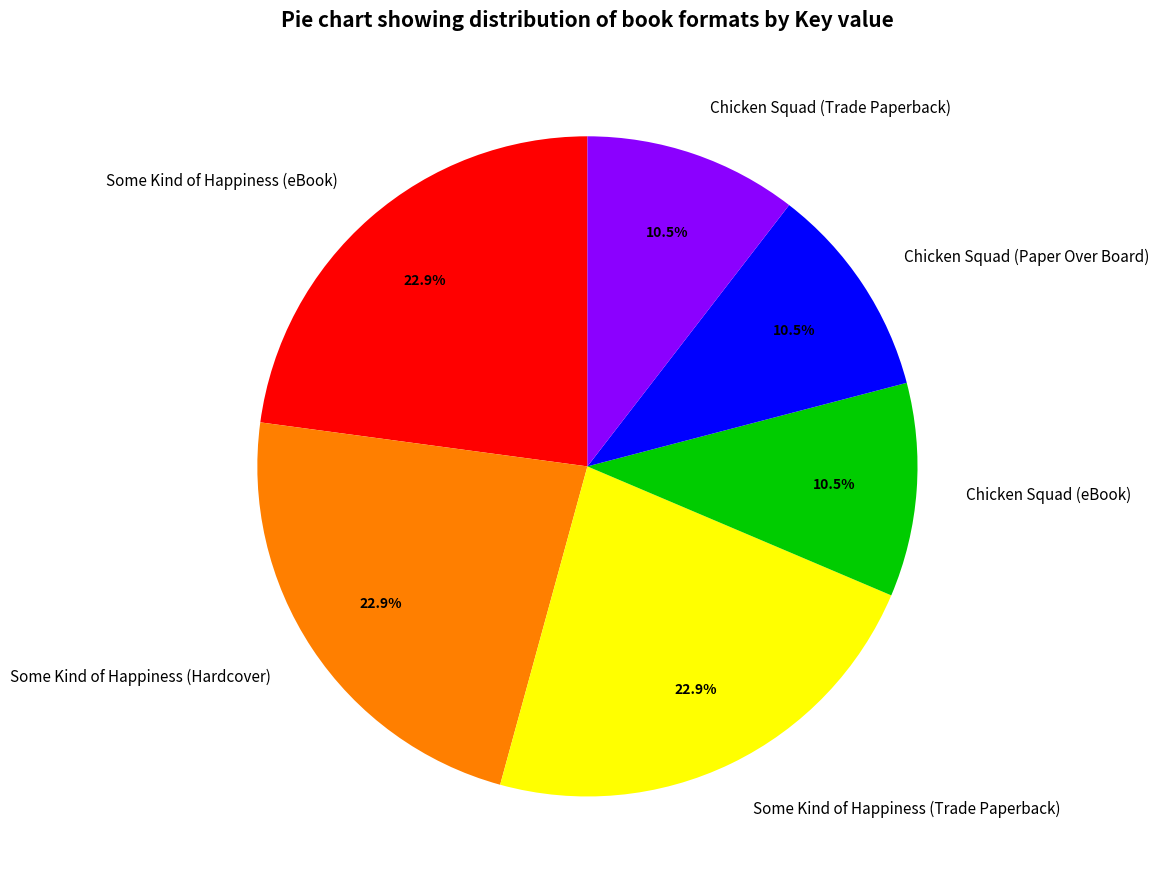

Count the number of slices in the pie.

6